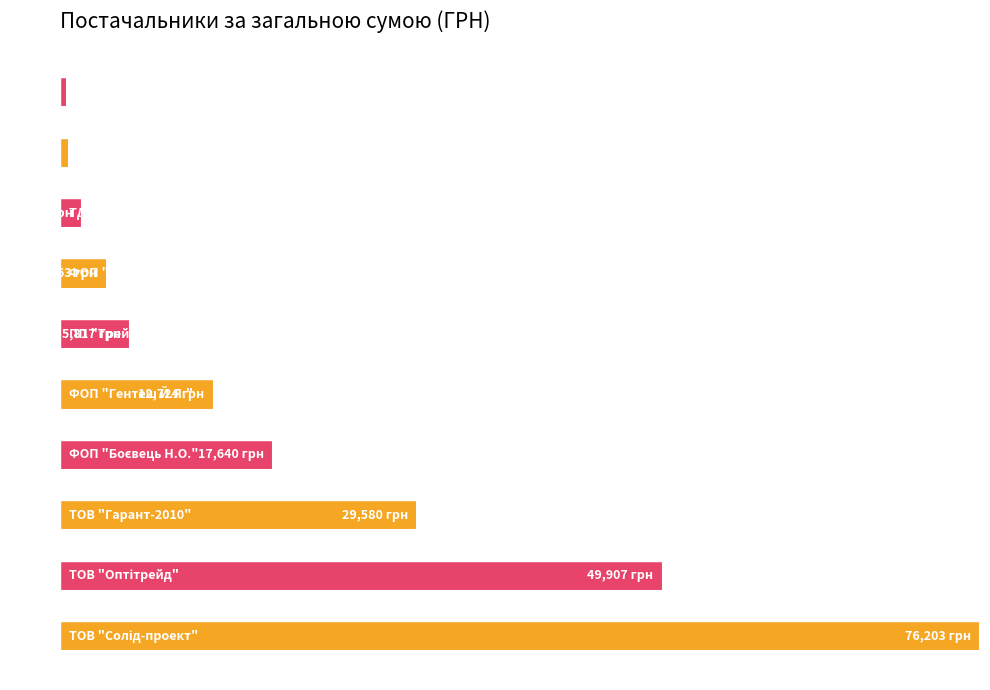

What value does the data have at ТОВ "Солід-проект"?

76202.7